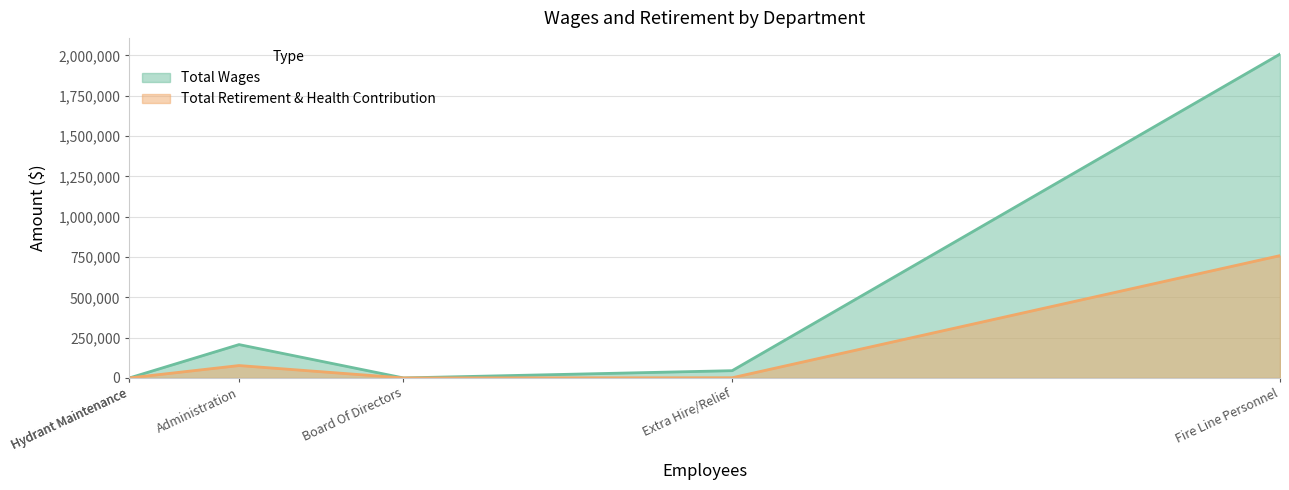

Is it true that Total Retirement & Health Contribution equals 1084 at Extra Hire/Relief?

True